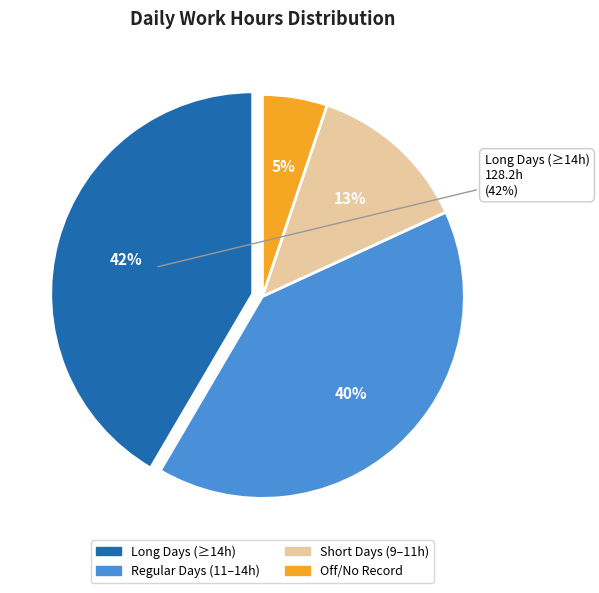

The 29-Sat slice represents 12% of the pie. True or false?

False